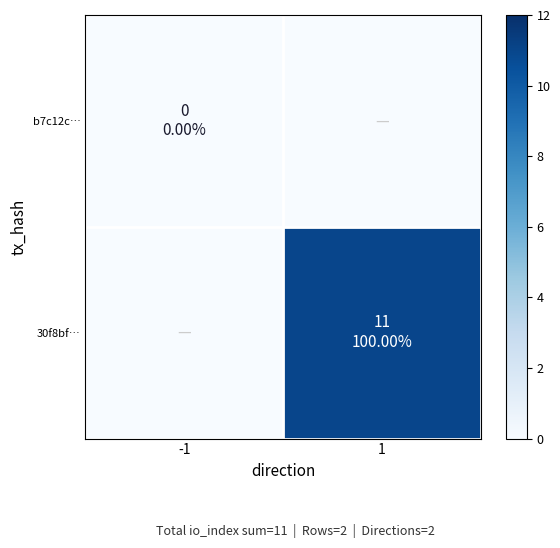

Reading left to right, list all the values displayed in this chart.

b7c12c…: -1=0	1=0
30f8bf…: -1=0	1=11